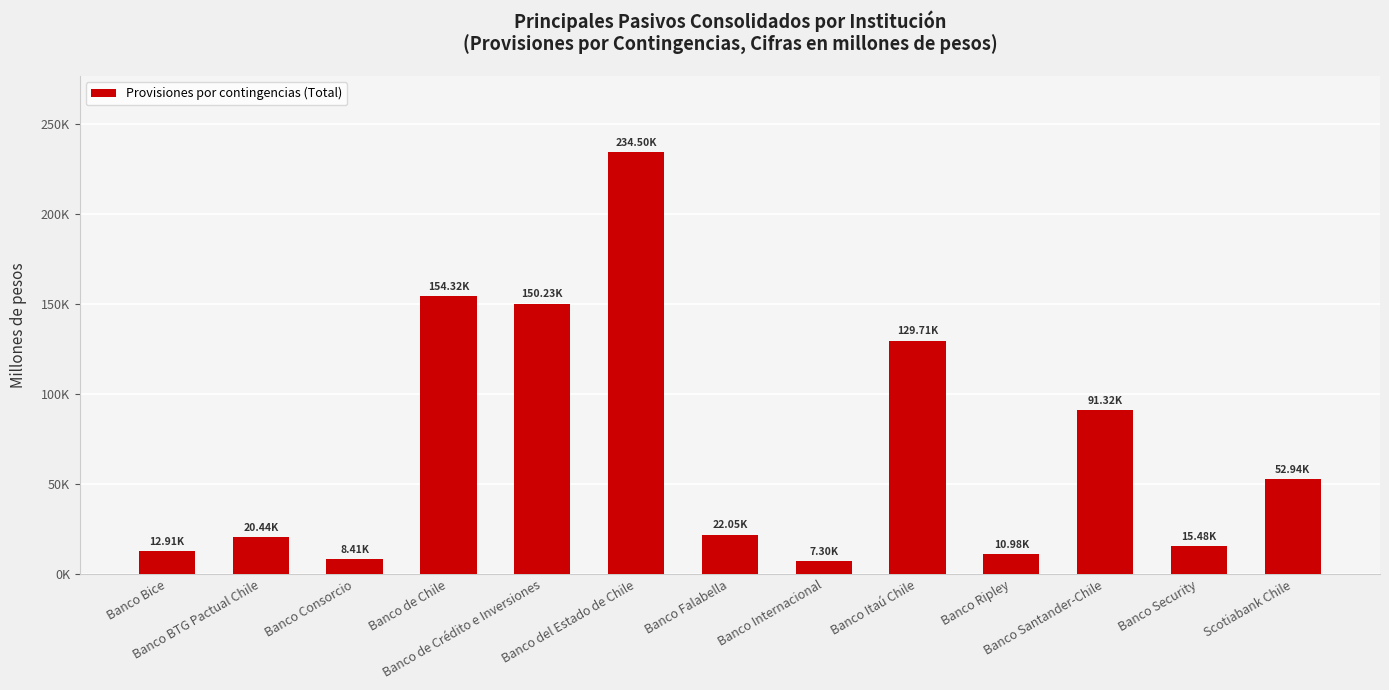

Rank the categories by value from highest to lowest.

Banco del Estado de Chile, Banco de Chile, Banco de Crédito e Inversiones, Banco Itaú Chile, Banco Santander-Chile, Scotiabank Chile, Banco Falabella, Banco BTG Pactual Chile, Banco Security, Banco Bice, Banco Ripley, Banco Consorcio, Banco Internacional